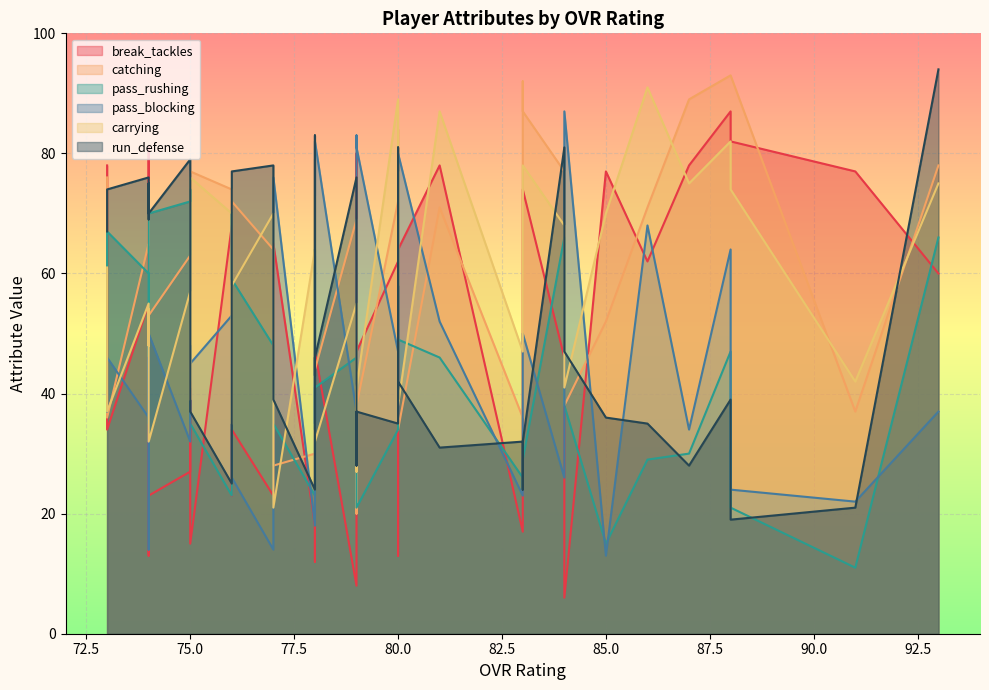

At which label is run_defense closest to 56?

84